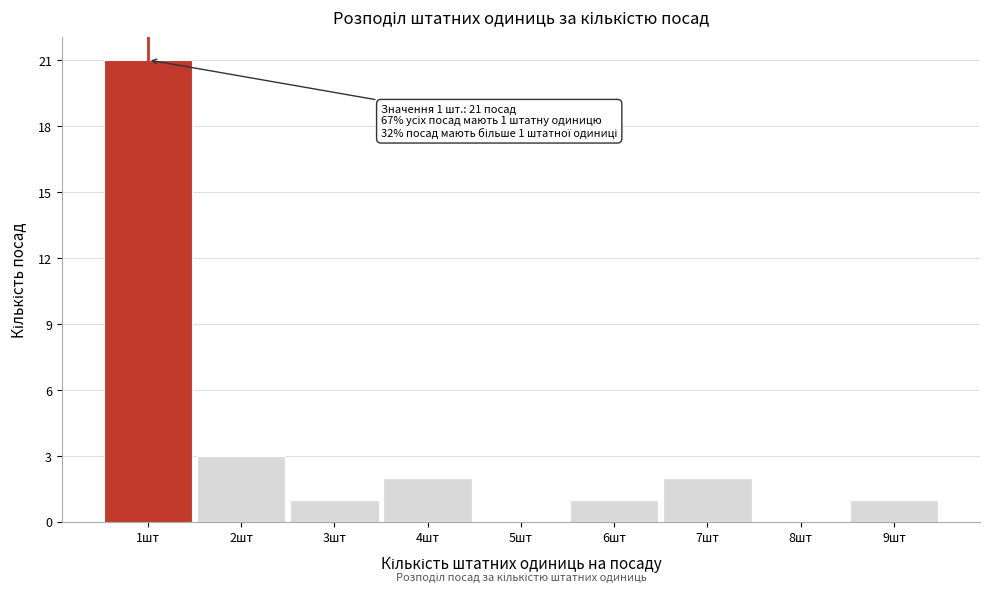

Over which range of the x-axis is the bar tallest?

0.5 to 1.5